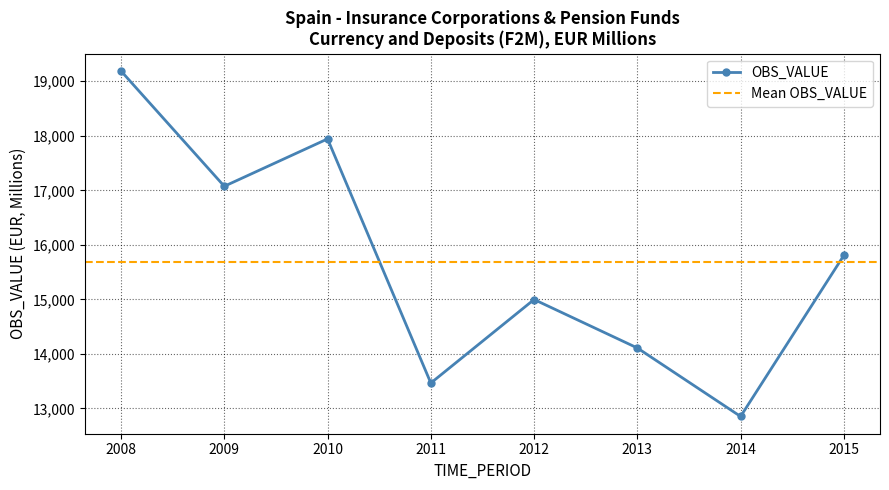

What is the smallest value displayed?

12852